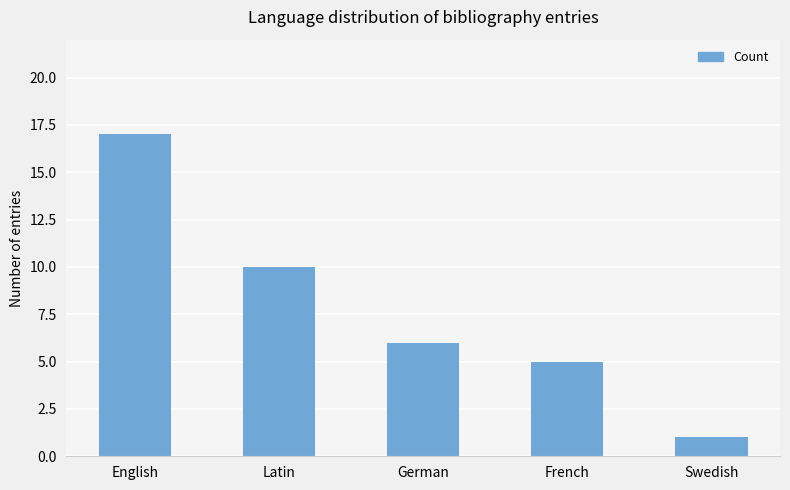

Between Latin and French, which is larger?

Latin